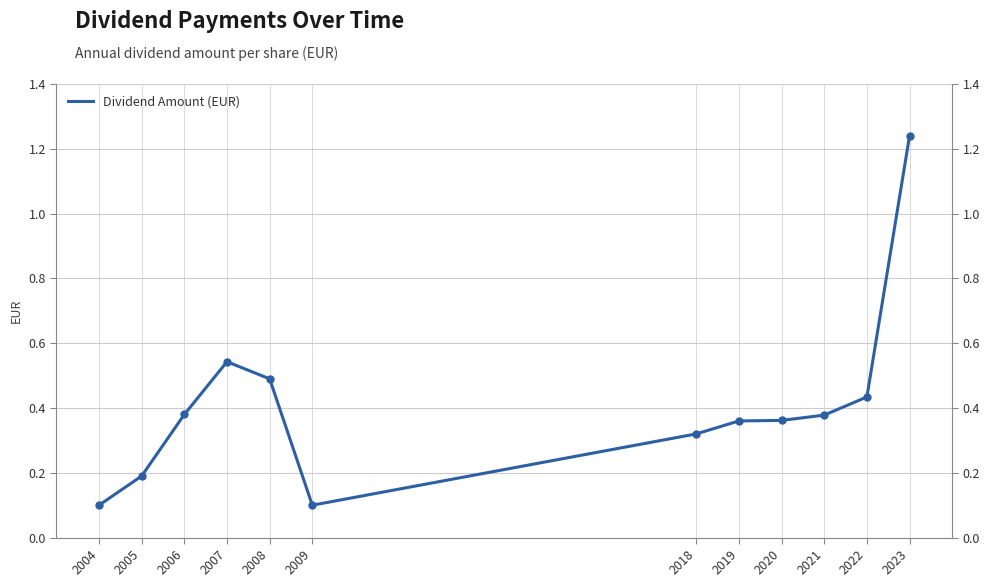

Rank the categories by value from highest to lowest.

2023, 2007, 2008, 2022, 2006, 2021, 2020, 2019, 2018, 2005, 2004, 2009